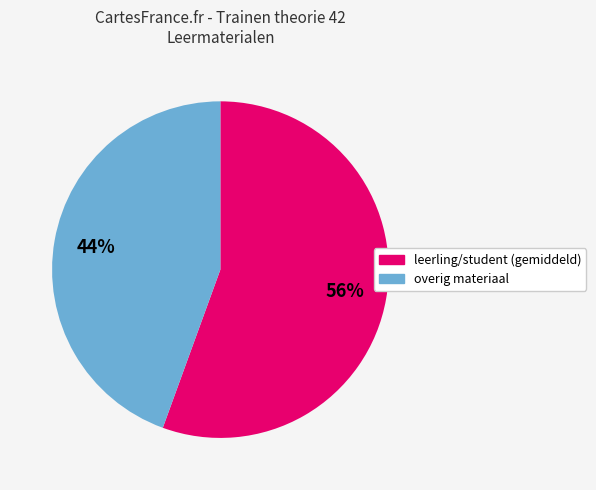

To the nearest percent, what is the average slice percentage?

50%